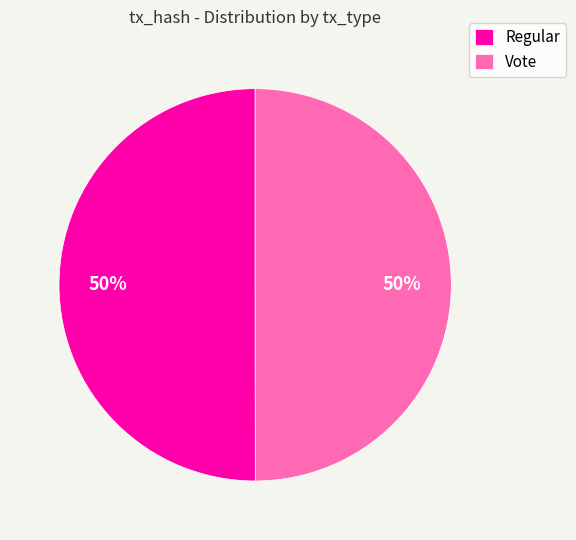

What is the ratio of the value at Vote to the value at Regular?

1.0